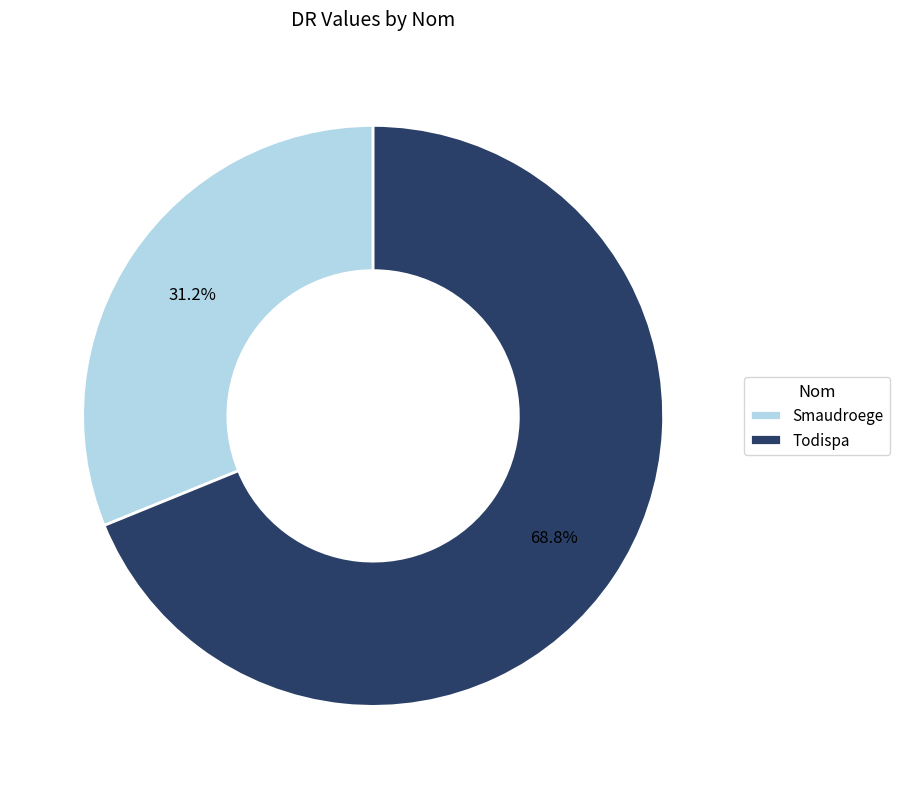

What is the smallest slice in the pie chart?

Smaudroege